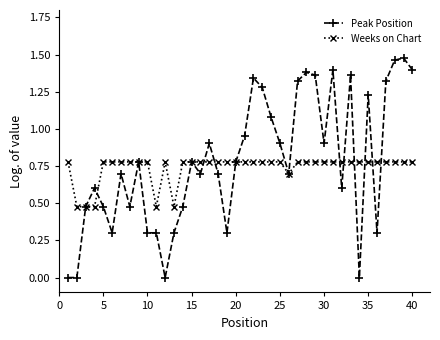

At how many categories does at least one series exceed 0?

40